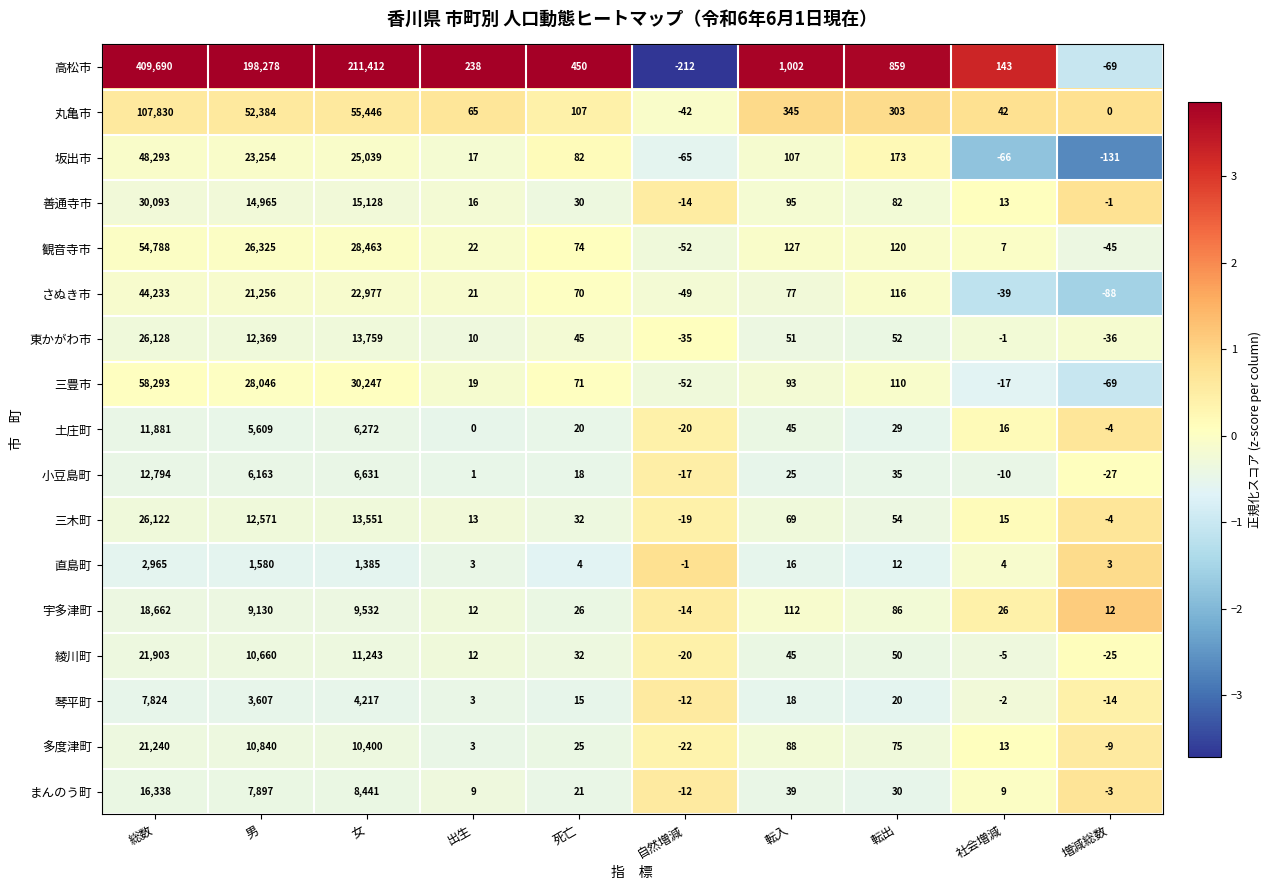

True or false: 高松市 has a value of 471 at 転入.

False